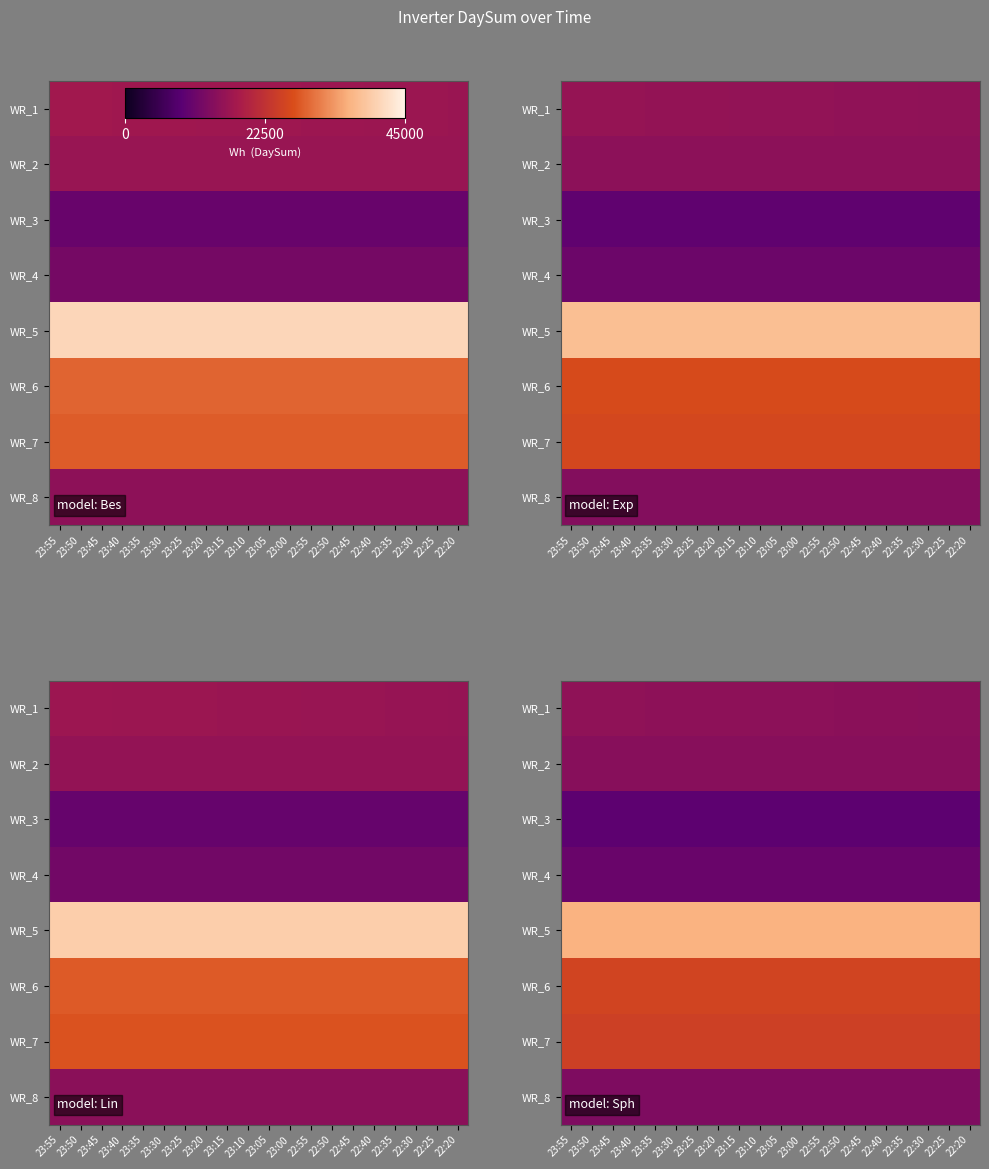

True or false: WR_3 has a value of 4698.9 at 23:15.

False